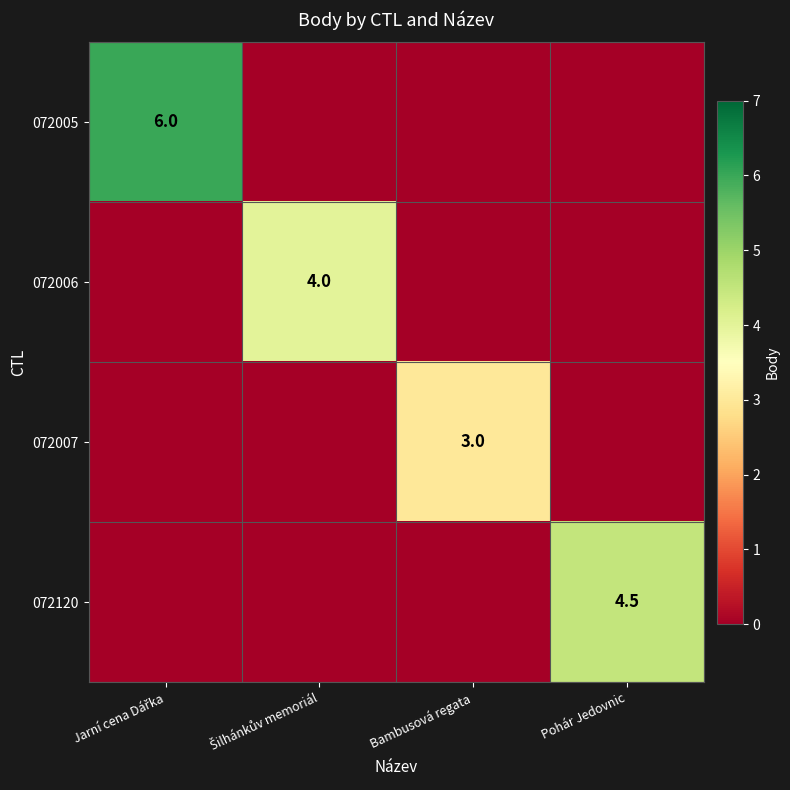

The 072007 series shows 3.0 at Bambusová regata. True or false?

True